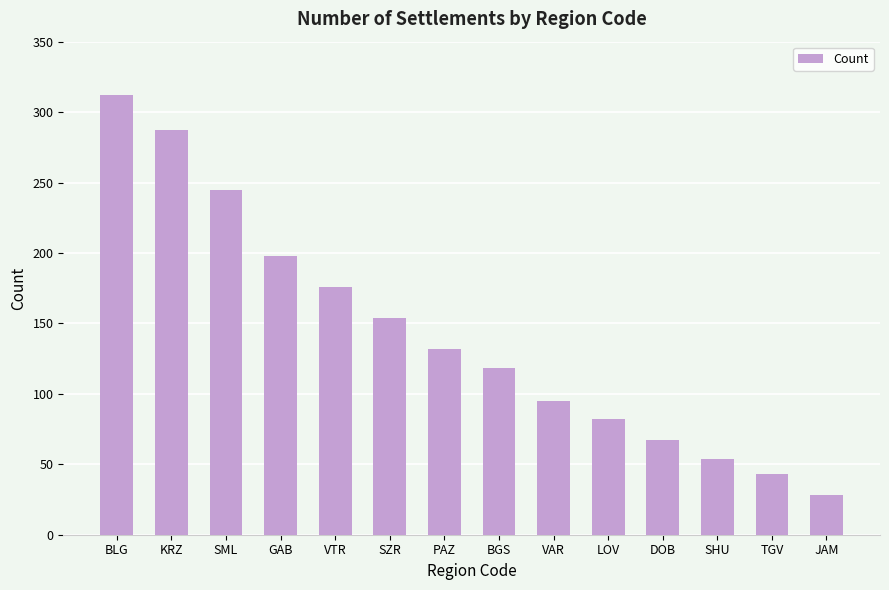

The chart shows a value of 132 at PAZ. True or false?

True